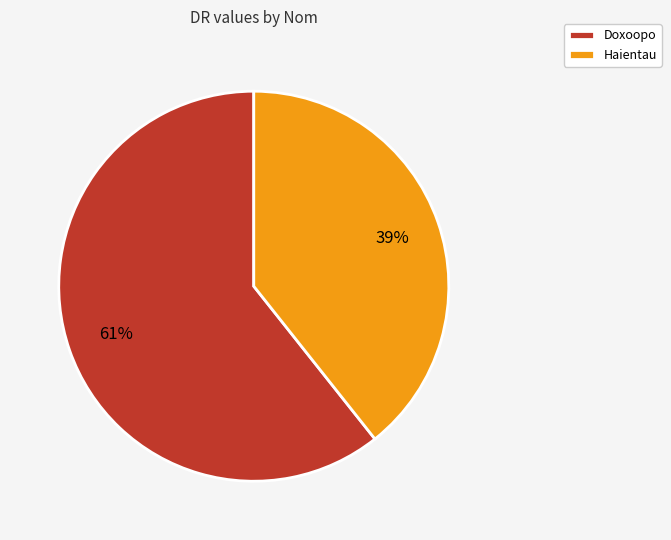

To the nearest percent, what is the combined percentage of Haientau and Doxoopo?

100%